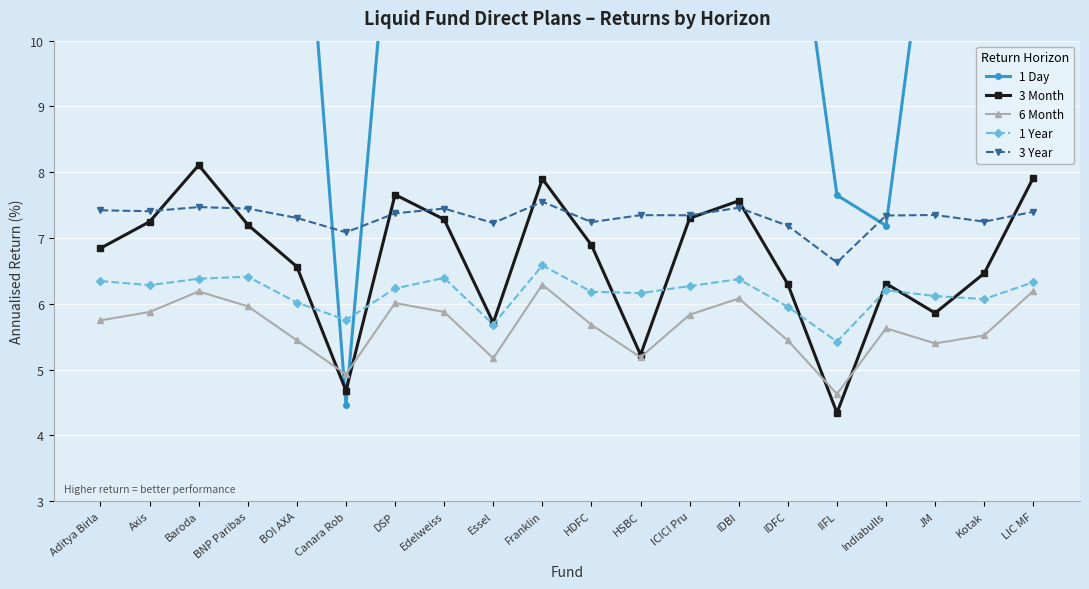

What is the difference between the maximum and second lowest values in the 1 Year series?

0.9